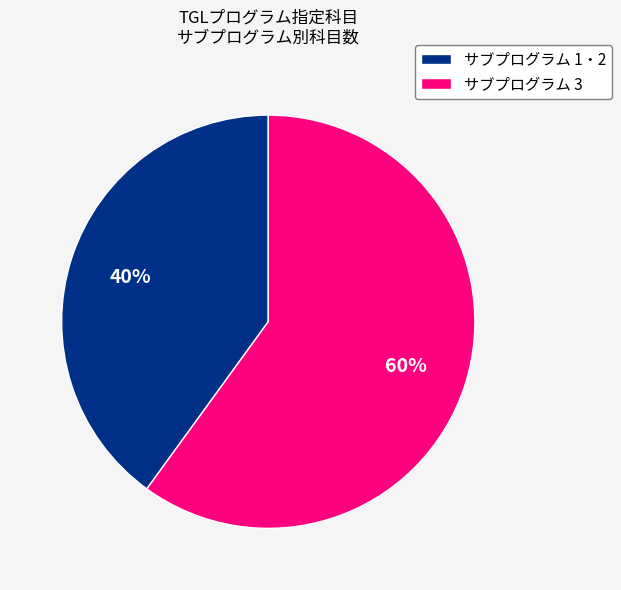

Is there a majority slice in this chart?

Yes